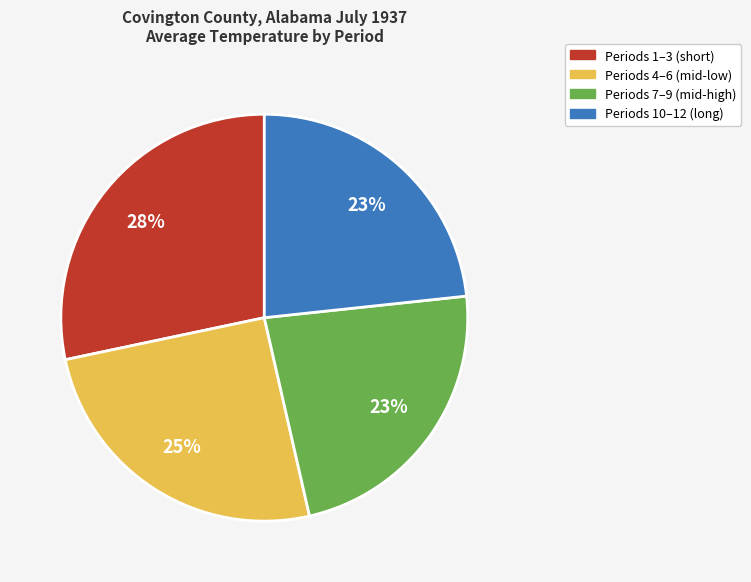

Is there a majority slice in this chart?

No